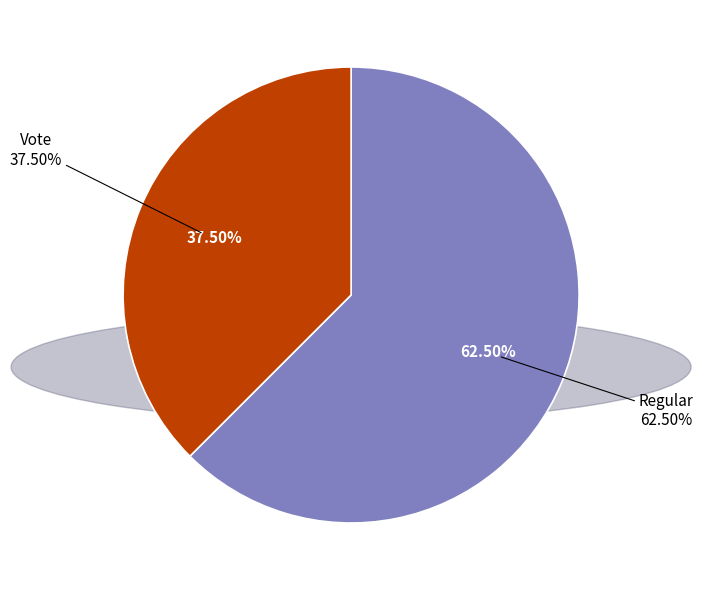

To the nearest percent, what portion does Regular represent?

62%